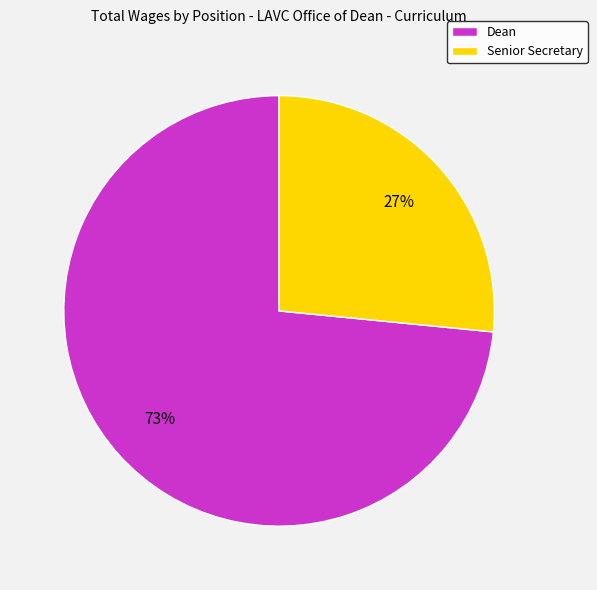

To the nearest percent, what percentage of the pie is Dean?

73%